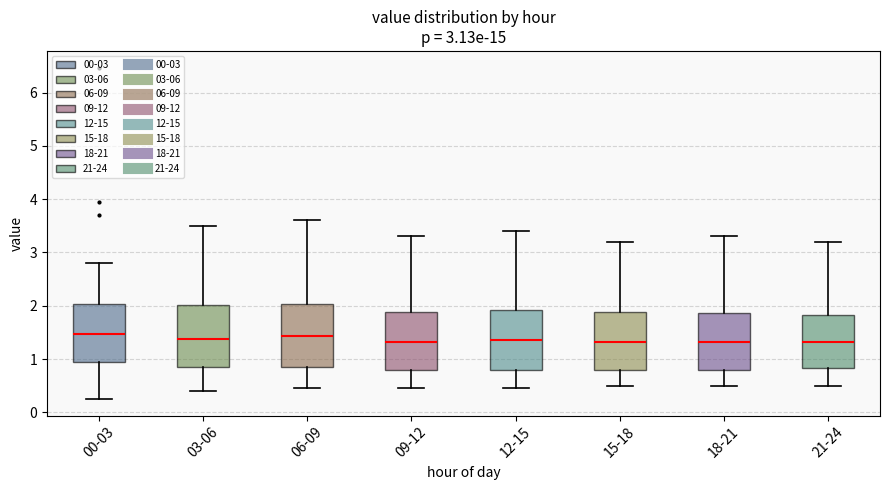

Where does the upper whisker of the box for 09-12 end on the y-axis? The values are not printed on the chart, so give them approximately, as read against the axis.

3.3